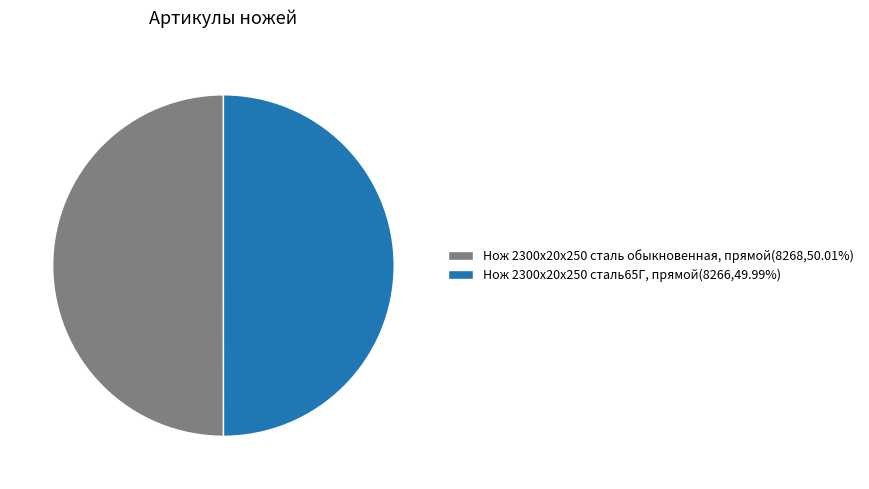

What is the ratio of the value at Нож 2300х20х250 сталь65Г, прямой(8266,49.99%) to the value at Нож 2300х20х250 сталь обыкновенная, прямой(8268,50.01%)?

1.0